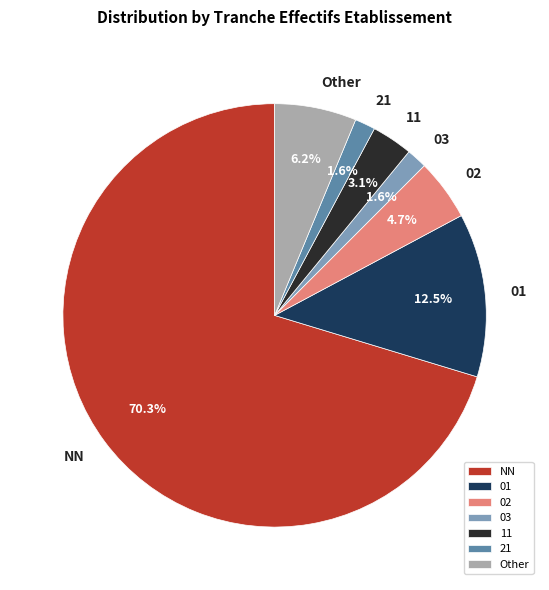

To the nearest percent, what percentage of the pie is 21?

2%